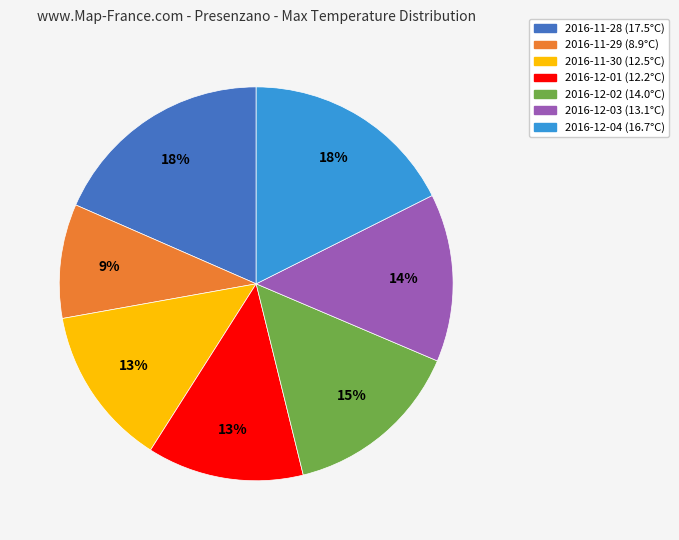

How many segments does this pie chart have?

7